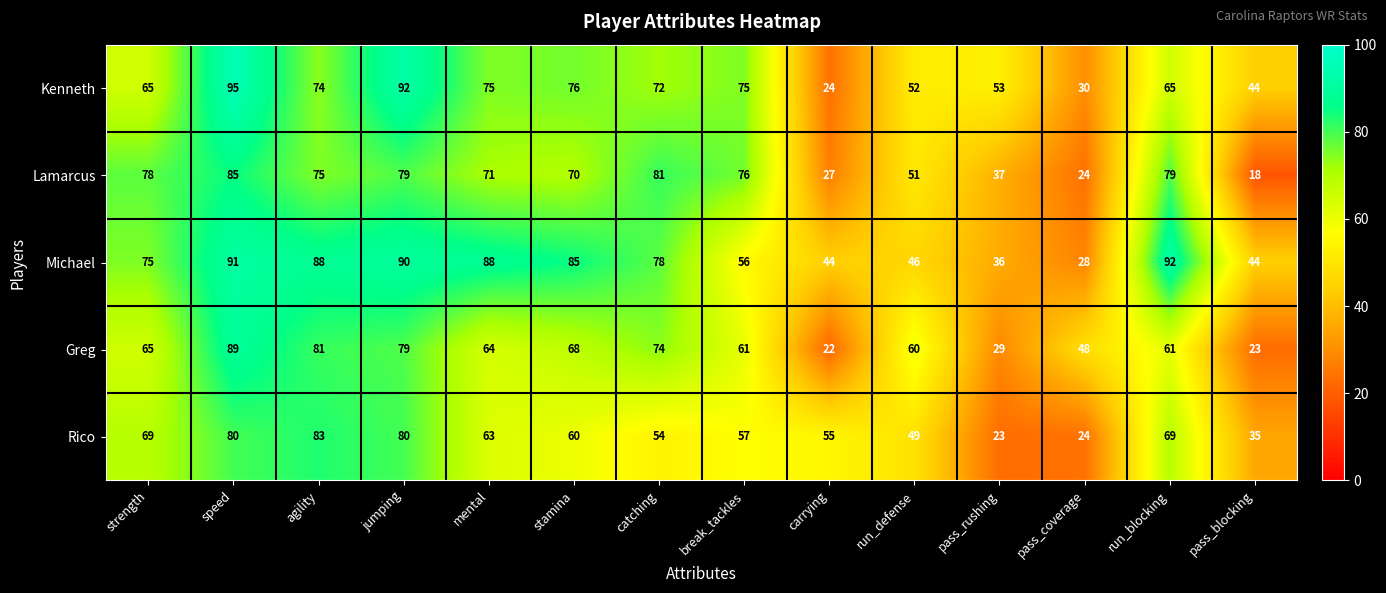

Which label corresponds to the largest value in the chart?

speed